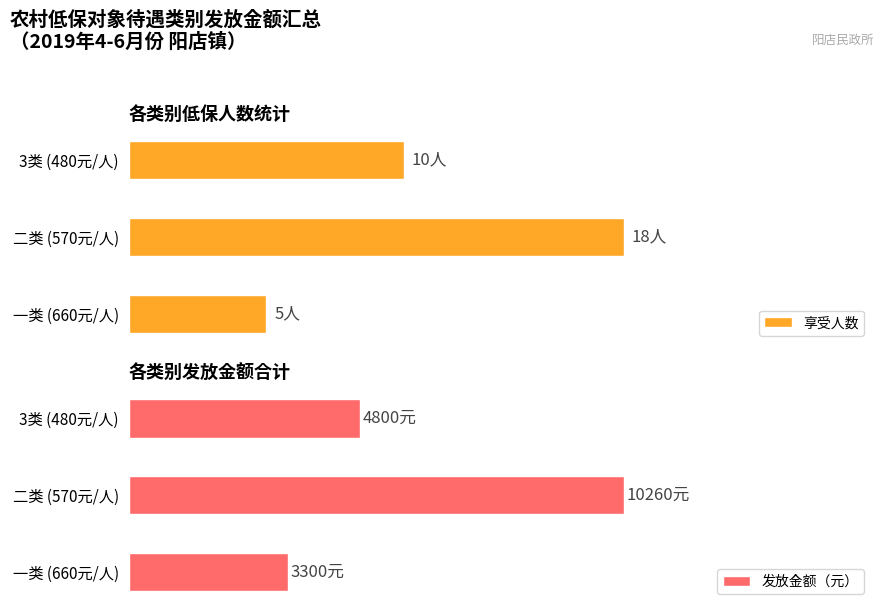

Which series has the largest range (max minus min)?

发放金额（元）